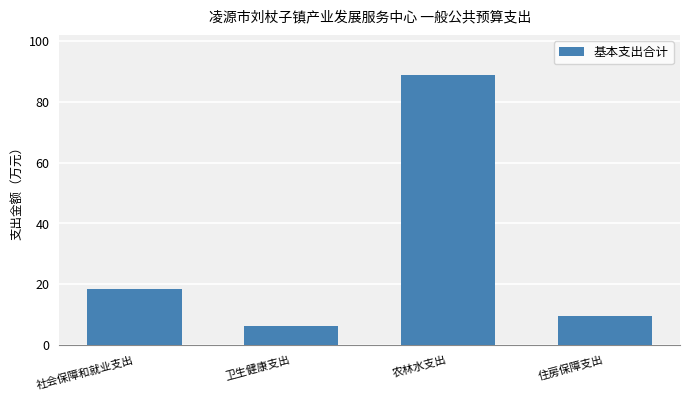

Is it true that the value at 卫生健康支出 is 9.7?

False